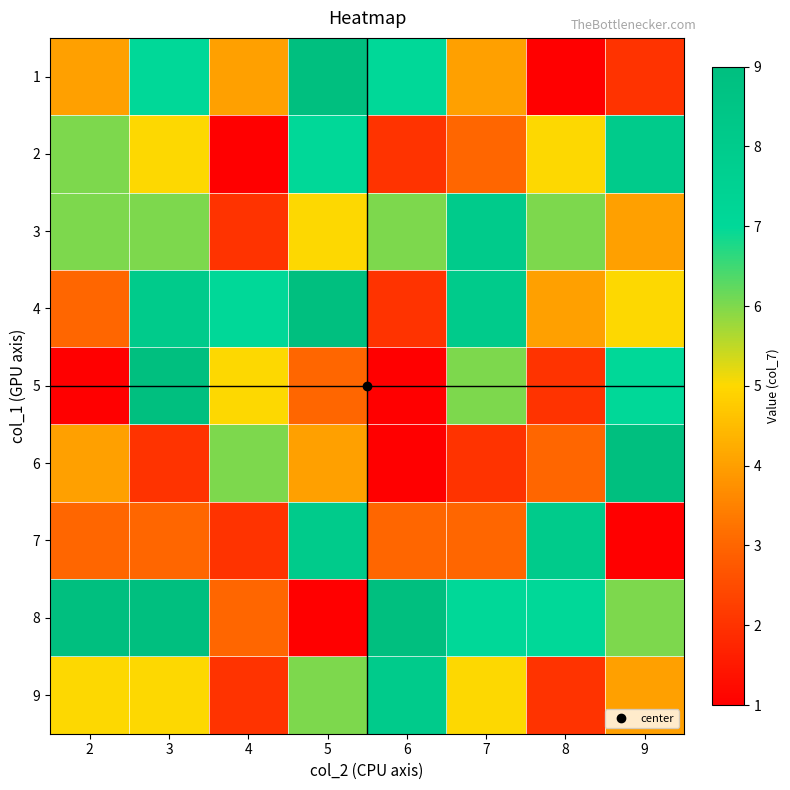

Reading right to left, transcribe all the data shown in this chart.

1: 9=2	8=1	7=4	6=7	5=9	4=4	3=7	2=4
2: 9=8	8=5	7=3	6=2	5=7	4=1	3=5	2=6
3: 9=4	8=6	7=8	6=6	5=5	4=2	3=6	2=6
4: 9=5	8=4	7=8	6=2	5=9	4=7	3=8	2=3
5: 9=7	8=2	7=6	6=1	5=3	4=5	3=9	2=1
6: 9=9	8=3	7=2	6=1	5=4	4=6	3=2	2=4
7: 9=1	8=8	7=3	6=3	5=8	4=2	3=3	2=3
8: 9=6	8=7	7=7	6=9	5=1	4=3	3=9	2=9
9: 9=4	8=2	7=5	6=8	5=6	4=2	3=5	2=5